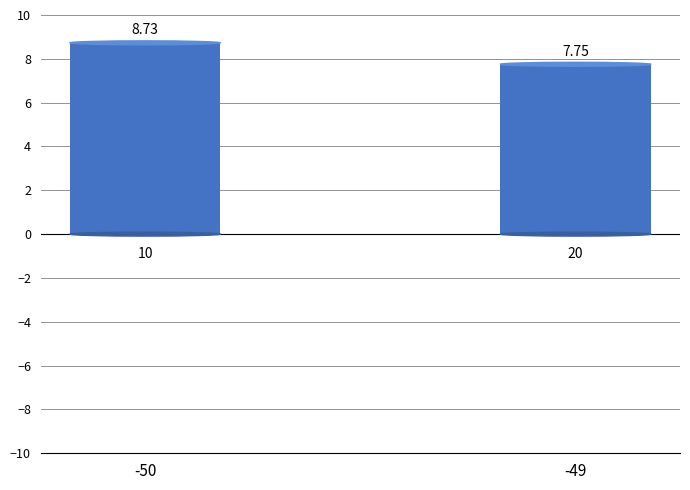

How many series are shown in this chart?

1